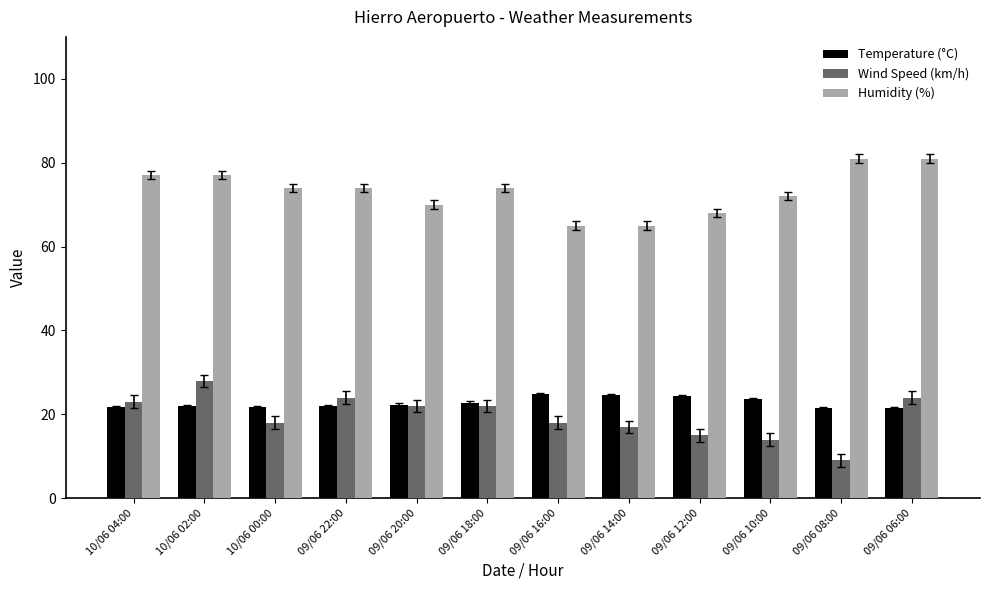

True or false: Humidity (%) has a value of 70.0 at 09/06 20:00.

True